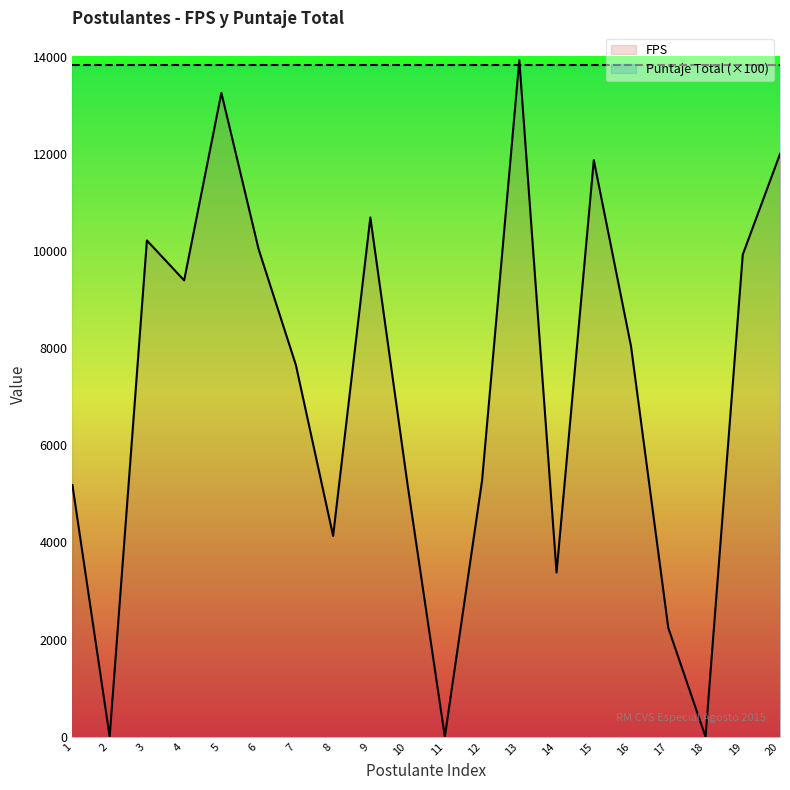

What are all the series names shown in the legend?

FPS, Puntaje Total (×100)